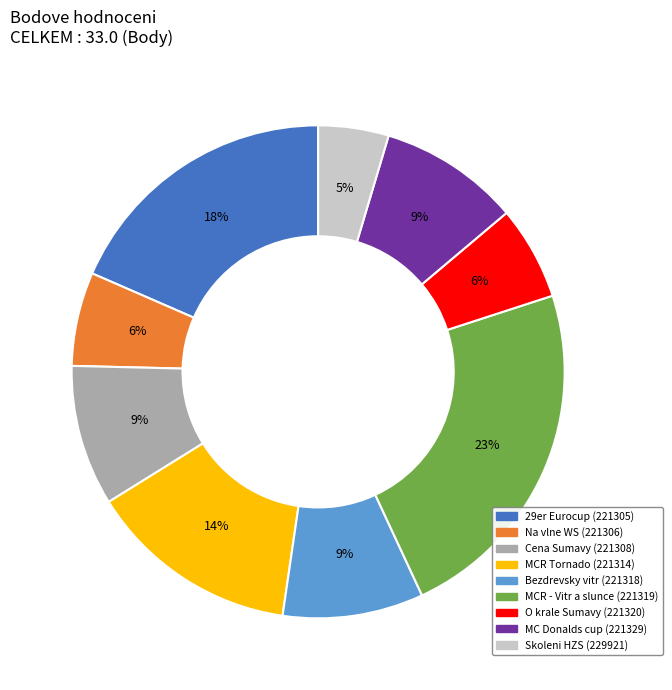

To the nearest percent, what portion does Na vlne WS (221306) represent?

6%